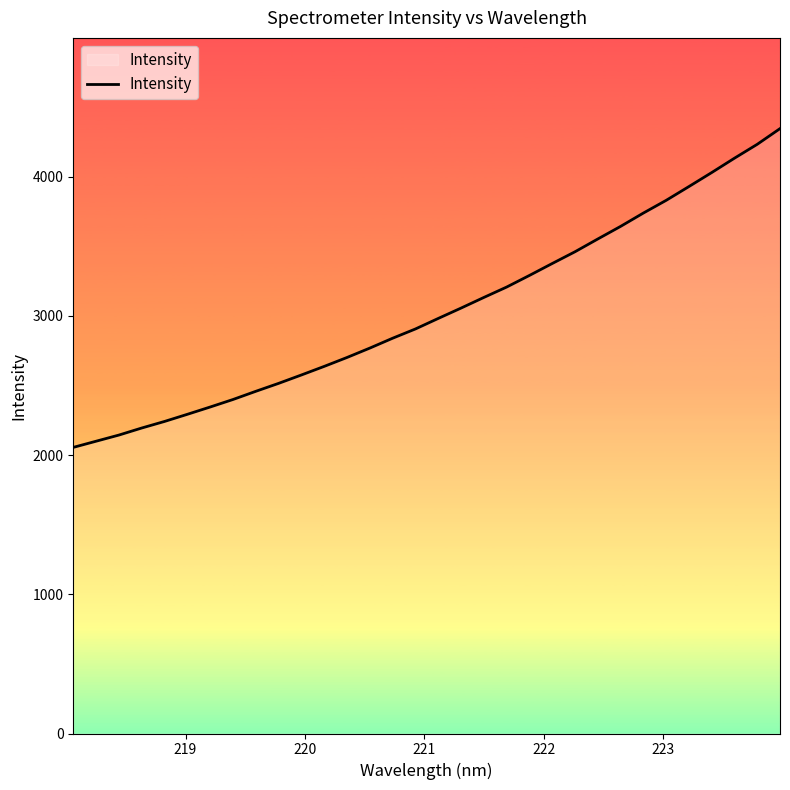

What is the greatest value displayed?

4345.6